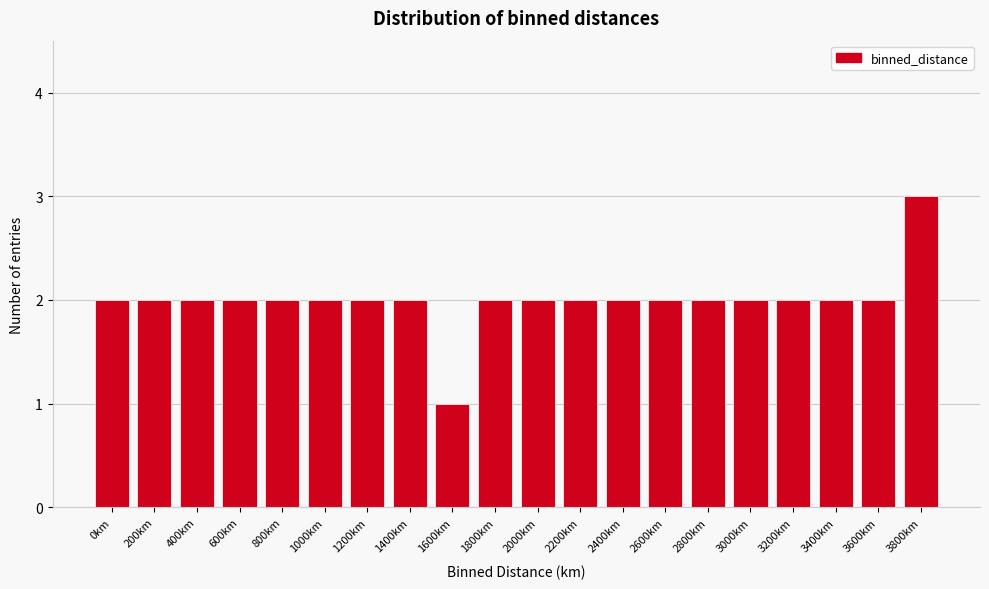

Reading right to left, what are all the values shown in this chart?

3800km=3	3600km=2	3400km=2	3200km=2	3000km=2	2800km=2	2600km=2	2400km=2	2200km=2	2000km=2	1800km=2	1600km=1	1400km=2	1200km=2	1000km=2	800km=2	600km=2	400km=2	200km=2	0km=2